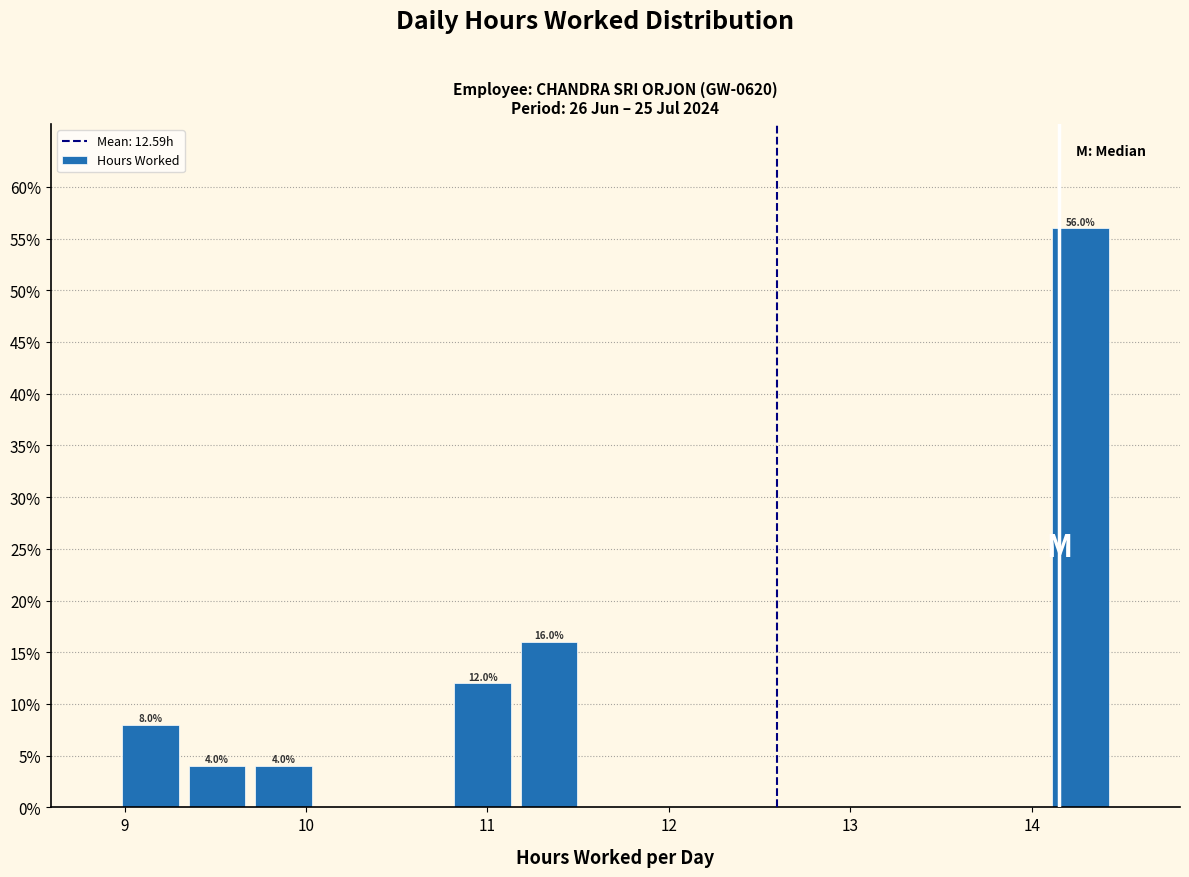

Read against the x-axis, roughly where is the centre of the tallest bar?

14.3